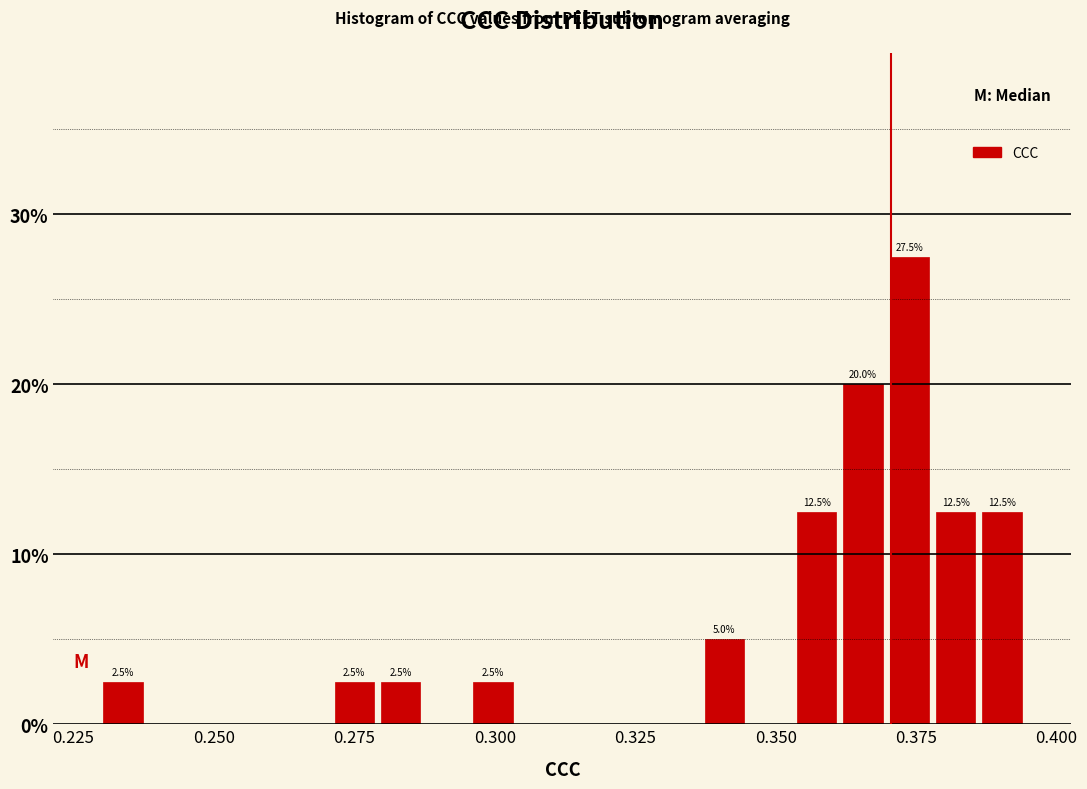

Read against the x-axis, roughly where is the centre of the tallest bar?

0.375